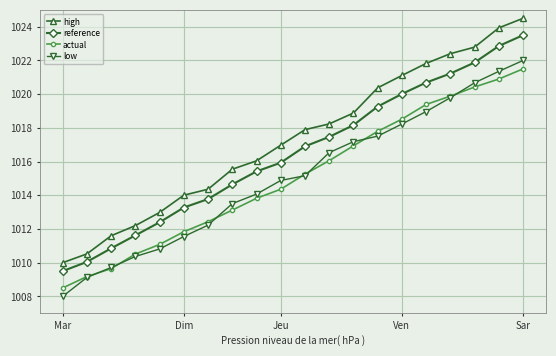

Which series has the largest range (max minus min)?

high